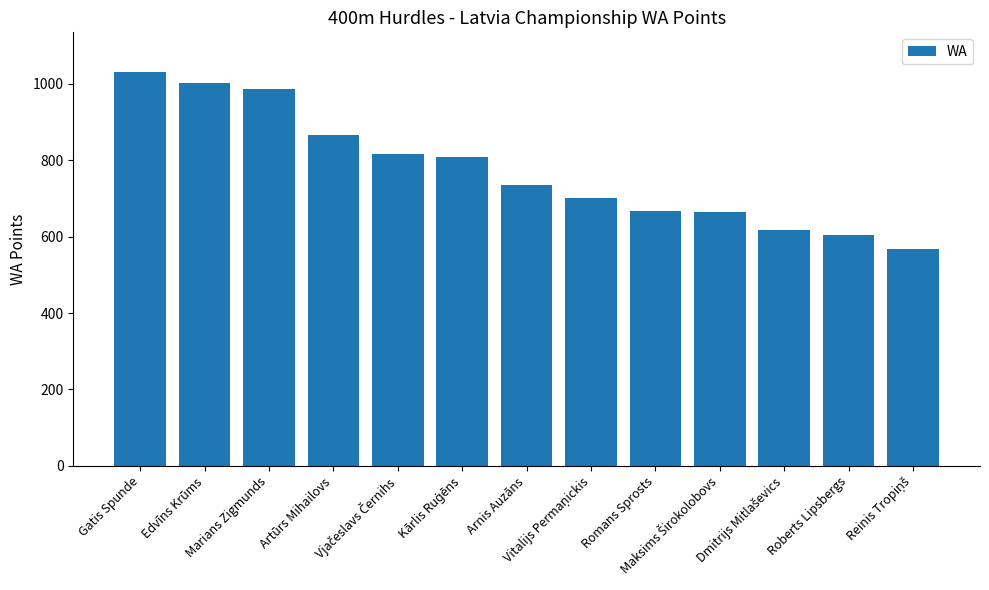

What is the difference between the maximum and second lowest values?

428